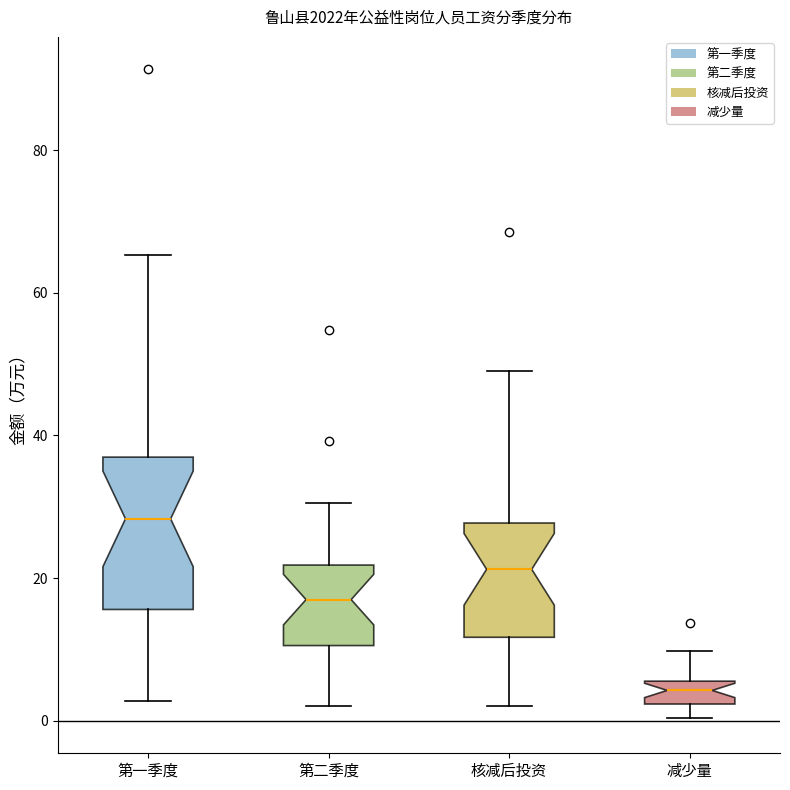

Which box is the tallest, from its lower edge to its upper edge?

第一季度